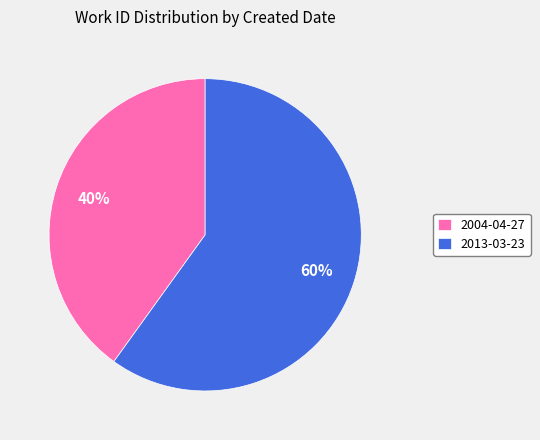

Which slice represents more than half of the pie?

2013-03-23